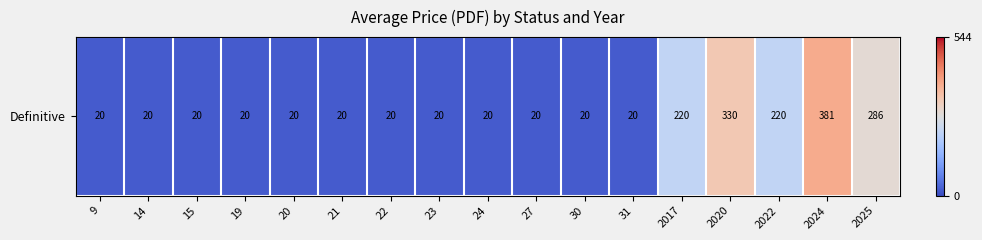

Reading right to left, list all the values displayed in this chart.

2025=285.6	2024=381.3	2022=220.0	2020=330.0	2017=220.0	31=20.0	30=20.0	27=20.0	24=20.0	23=20.0	22=20.0	21=20.0	20=20.0	19=20.0	15=20.0	14=20.0	9=20.0